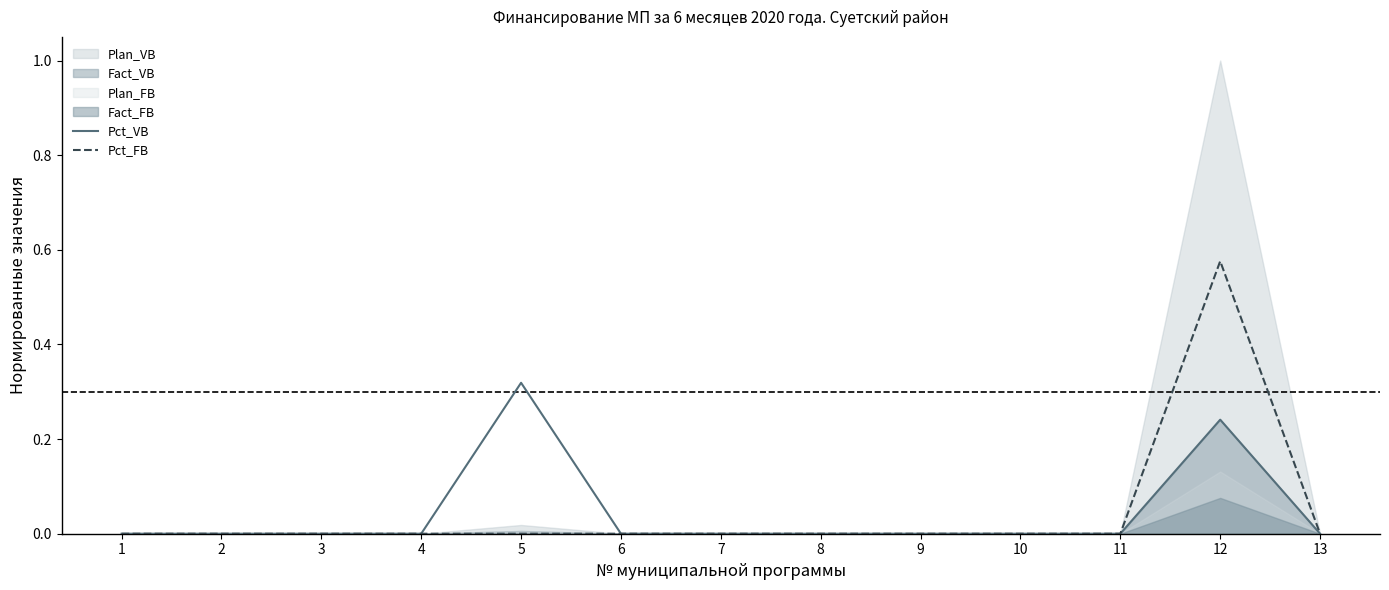

True or false: Pct_VB and Pct_FB intersect in this chart.

False